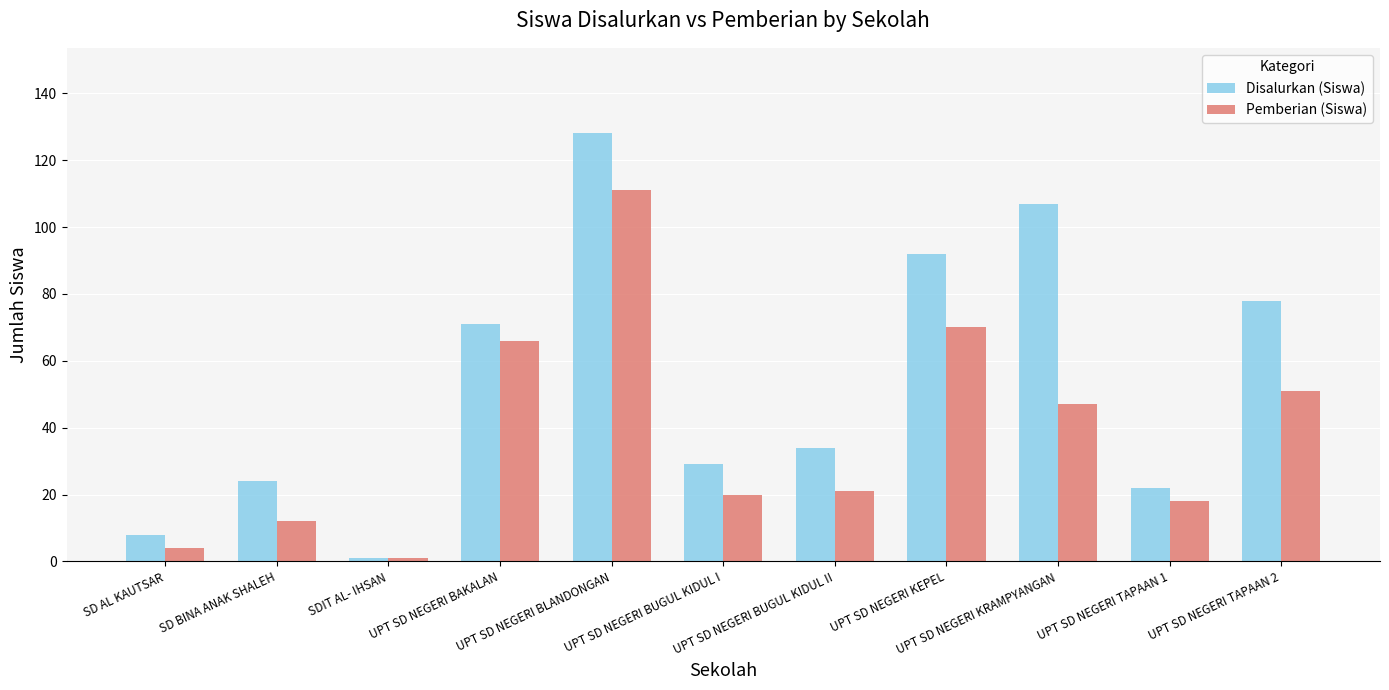

What is the sum of the Pemberian (Siswa) values at UPT SD NEGERI KEPEL and UPT SD NEGERI TAPAAN 2?

121